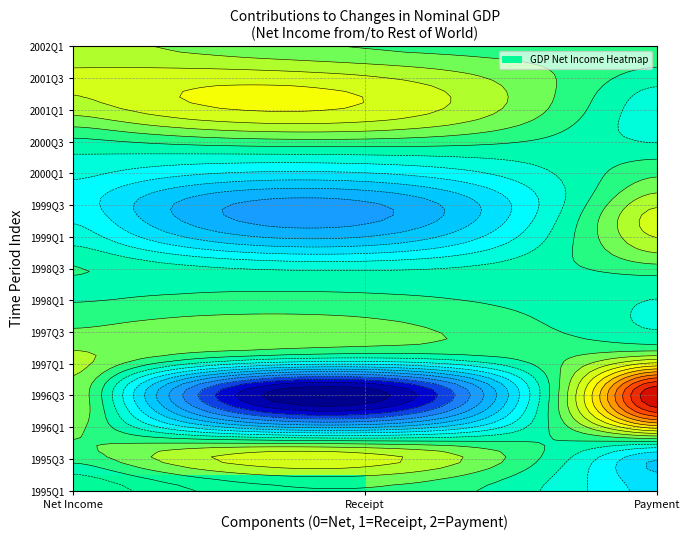

What is the sum of the 1996Q2 values at 0 and 1?

-0.1